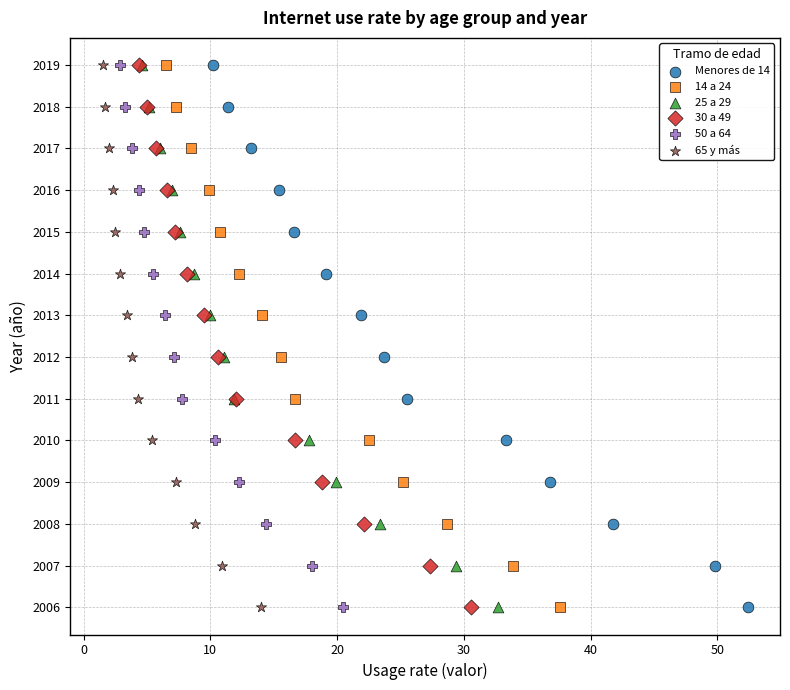

What are all the series names shown in the legend?

Menores de 14, 14 a 24, 25 a 29, 30 a 49, 50 a 64, 65 y más